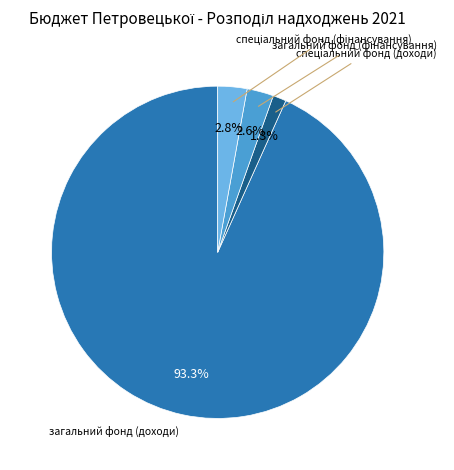

How many segments does this pie chart have?

4